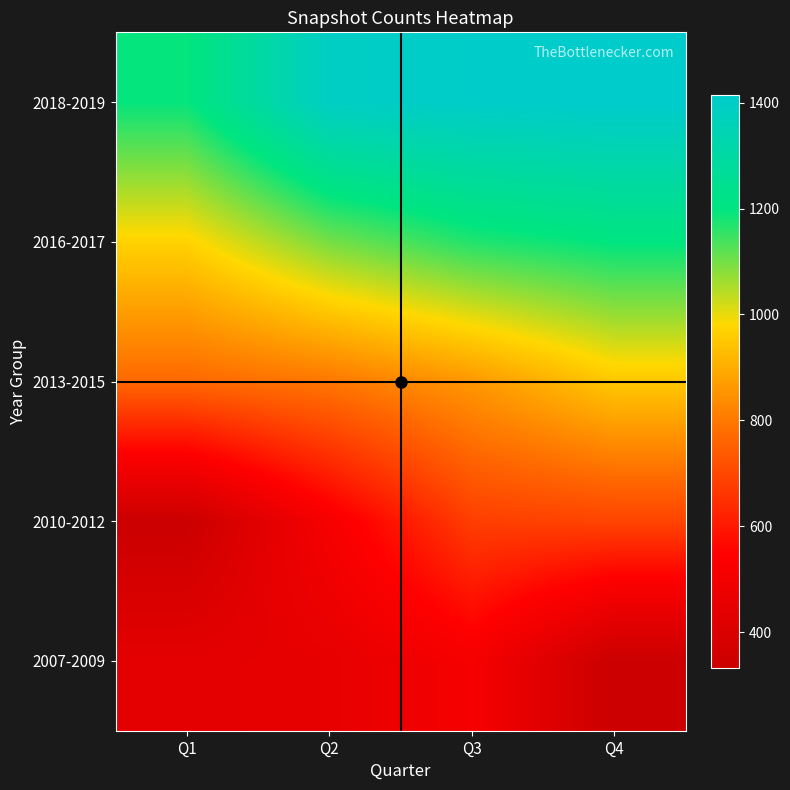

Which series has the largest total across all categories?

2018-2019